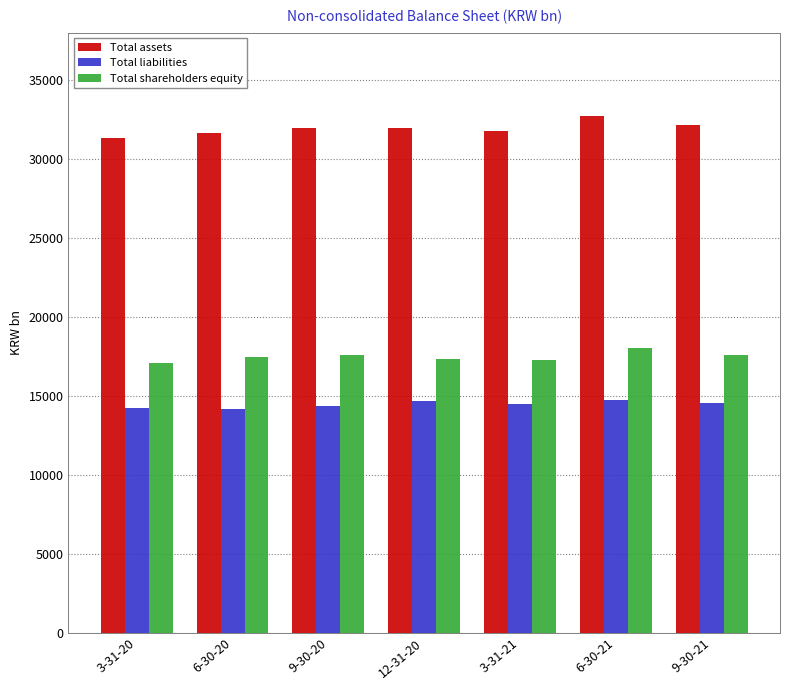

What is the smallest value displayed?

14154.8